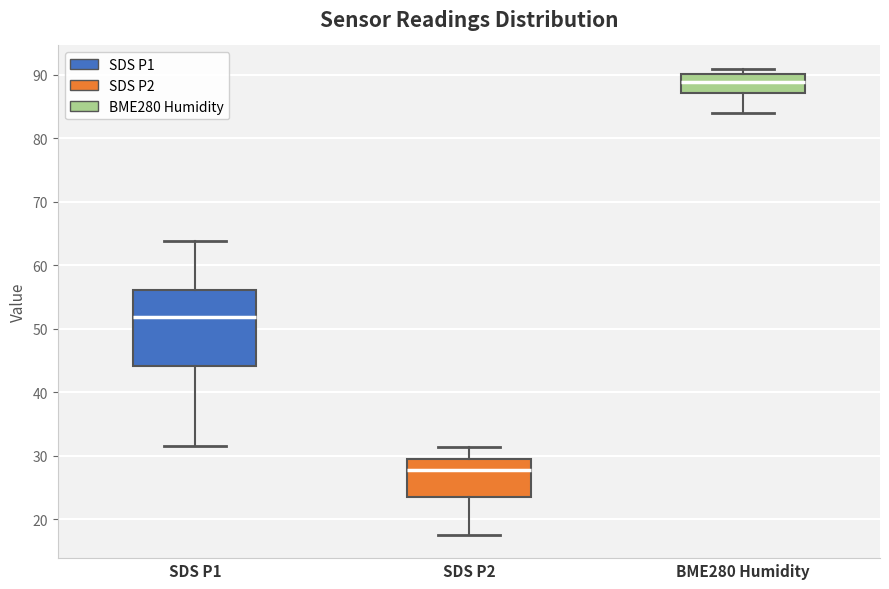

Reading left to right, transcribe this box plot: for each box, give where its median line is, the range the box spans, and where its two whiskers end, as read against the y-axis. The values are not printed on the chart, so give them approximately, as read against the axis.

SDS P1: median 52, box 44 to 56, whiskers 32 to 64
SDS P2: median 28, box 23 to 29, whiskers 18 to 31
BME280 Humidity: median 89, box 87 to 90, whiskers 84 to 91